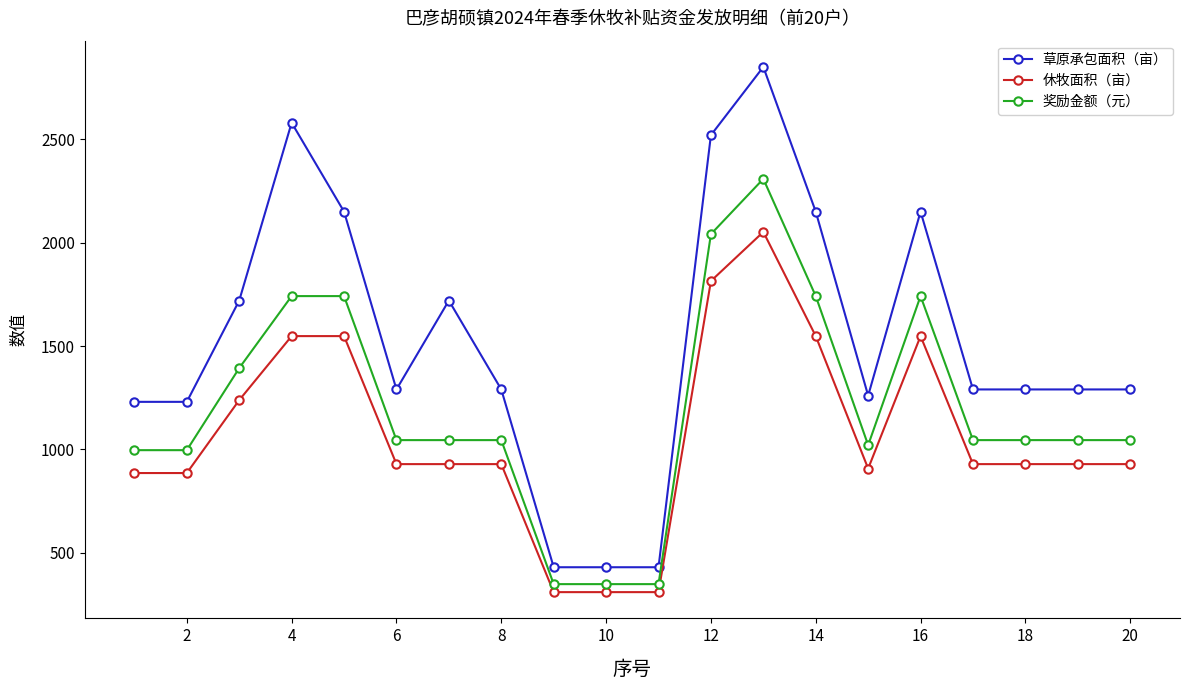

How many data points in 休牧面积（亩） are less than 928?

6